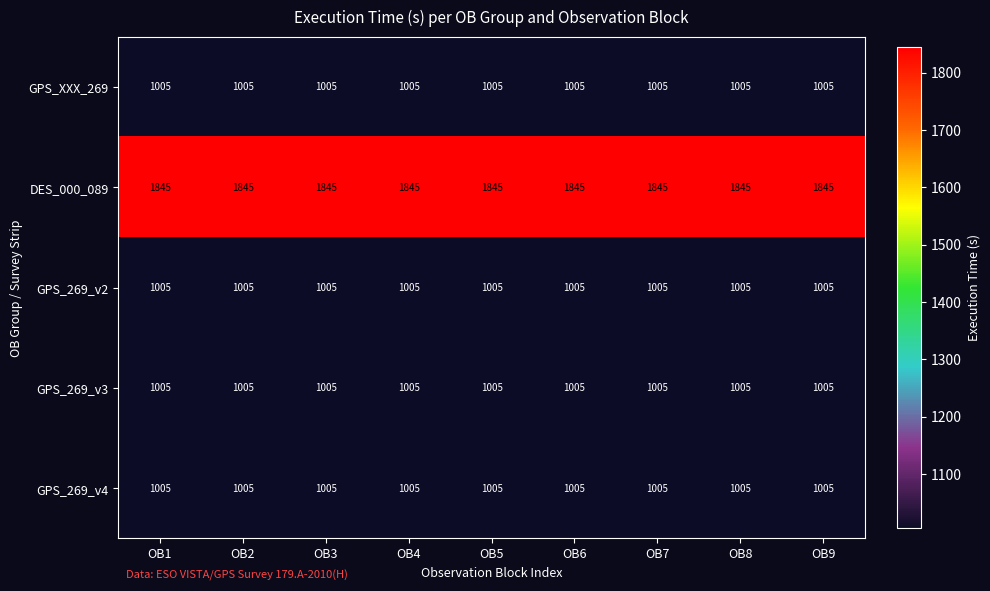

What is the total value across all series at OB7?

5865